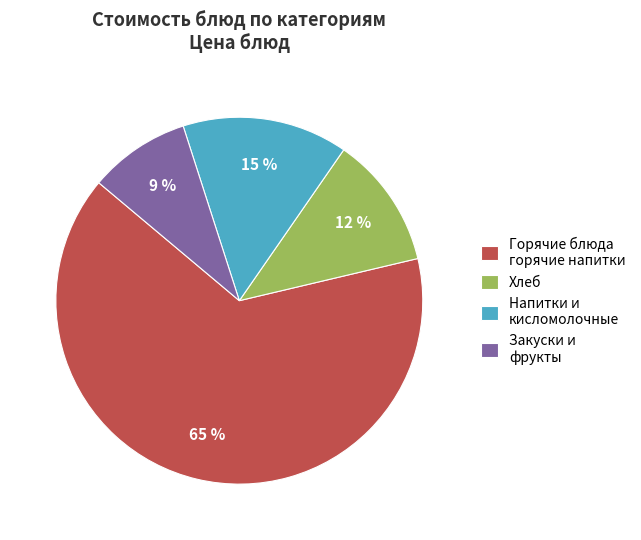

Combined, do Закуски и фрукты and Хлеб account for over 50%?

No